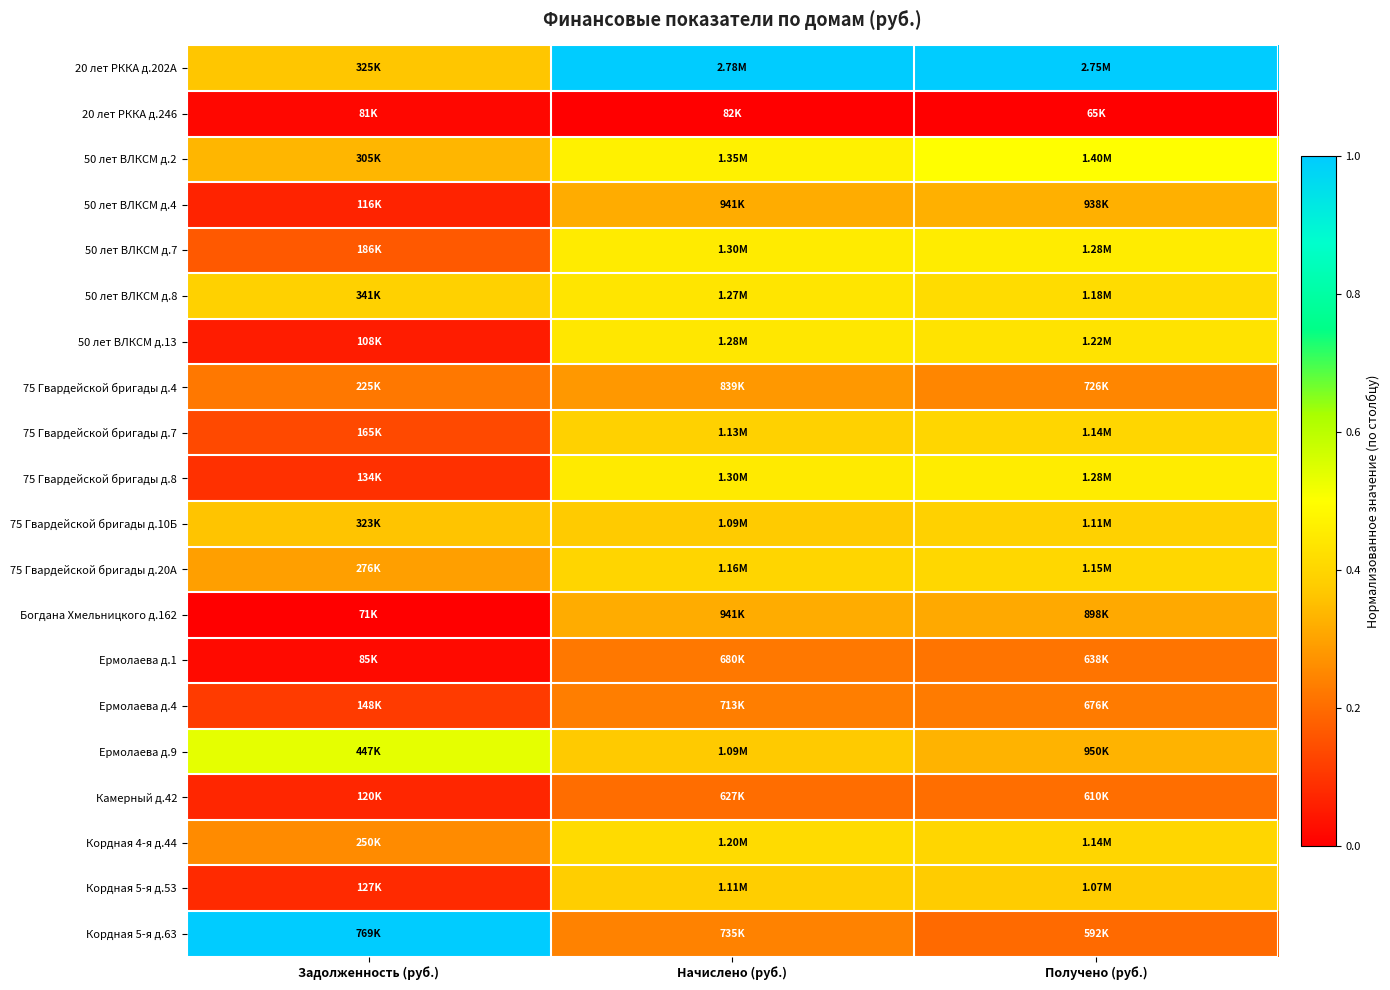

Reading right to left, list all the values displayed in this chart.

20 лет РККА д.202А: Получено (руб.)=1.0	Начислено (руб.)=1.0	Задолженность (руб.)=0.4
20 лет РККА д.246: Получено (руб.)=0.0	Начислено (руб.)=0.0	Задолженность (руб.)=0.0
50 лет ВЛКСМ д.2: Получено (руб.)=0.5	Начислено (руб.)=0.5	Задолженность (руб.)=0.3
50 лет ВЛКСМ д.4: Получено (руб.)=0.3	Начислено (руб.)=0.3	Задолженность (руб.)=0.1
50 лет ВЛКСМ д.7: Получено (руб.)=0.5	Начислено (руб.)=0.5	Задолженность (руб.)=0.2
50 лет ВЛКСМ д.8: Получено (руб.)=0.4	Начислено (руб.)=0.4	Задолженность (руб.)=0.4
50 лет ВЛКСМ д.13: Получено (руб.)=0.4	Начислено (руб.)=0.4	Задолженность (руб.)=0.1
75 Гвардейской бригады д.4: Получено (руб.)=0.2	Начислено (руб.)=0.3	Задолженность (руб.)=0.2
75 Гвардейской бригады д.7: Получено (руб.)=0.4	Начислено (руб.)=0.4	Задолженность (руб.)=0.1
75 Гвардейской бригады д.8: Получено (руб.)=0.5	Начислено (руб.)=0.5	Задолженность (руб.)=0.1
75 Гвардейской бригады д.10Б: Получено (руб.)=0.4	Начислено (руб.)=0.4	Задолженность (руб.)=0.4
75 Гвардейской бригады д.20А: Получено (руб.)=0.4	Начислено (руб.)=0.4	Задолженность (руб.)=0.3
Богдана Хмельницкого д.162: Получено (руб.)=0.3	Начислено (руб.)=0.3	Задолженность (руб.)=0.0
Ермолаева д.1: Получено (руб.)=0.2	Начислено (руб.)=0.2	Задолженность (руб.)=0.0
Ермолаева д.4: Получено (руб.)=0.2	Начислено (руб.)=0.2	Задолженность (руб.)=0.1
Ермолаева д.9: Получено (руб.)=0.3	Начислено (руб.)=0.4	Задолженность (руб.)=0.5
Камерный д.42: Получено (руб.)=0.2	Начислено (руб.)=0.2	Задолженность (руб.)=0.1
Кордная 4-я д.44: Получено (руб.)=0.4	Начислено (руб.)=0.4	Задолженность (руб.)=0.3
Кордная 5-я д.53: Получено (руб.)=0.4	Начислено (руб.)=0.4	Задолженность (руб.)=0.1
Кордная 5-я д.63: Получено (руб.)=0.2	Начислено (руб.)=0.2	Задолженность (руб.)=1.0